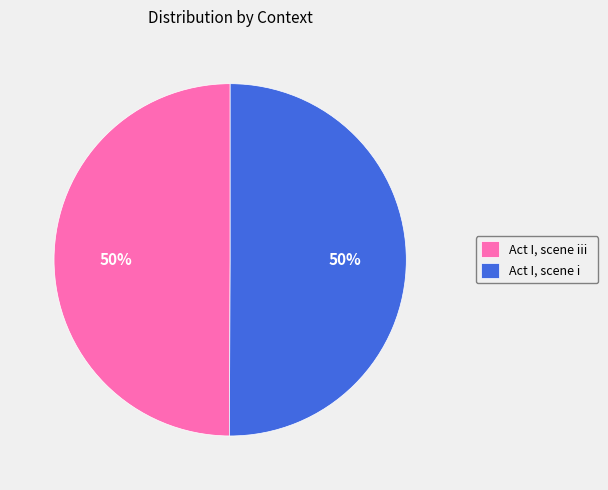

Approximately how many times larger is the value at Act I, scene iii compared to Act I, scene i?

1.0